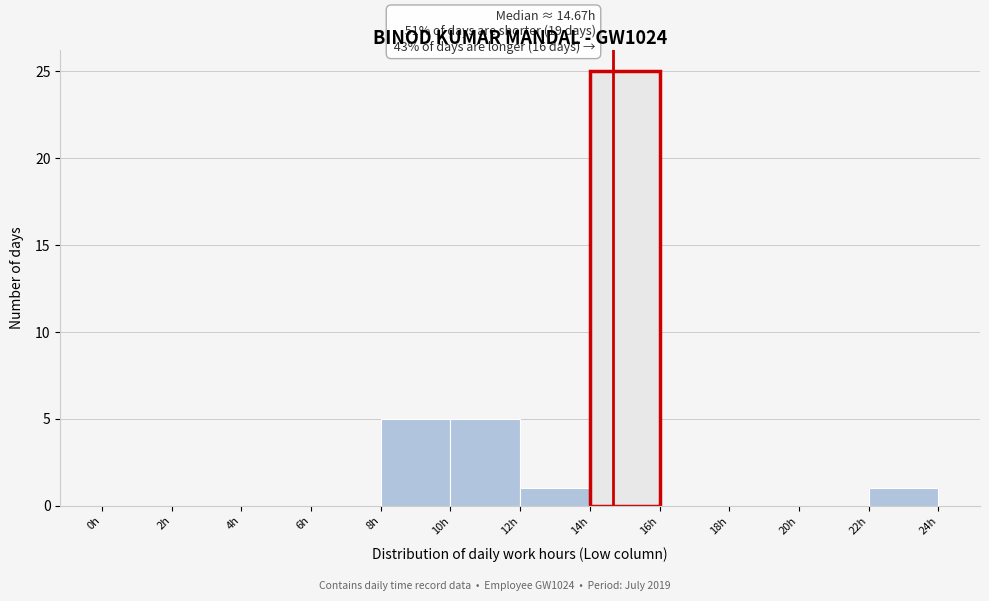

Which range on the x-axis has the tallest bar?

14 to 16